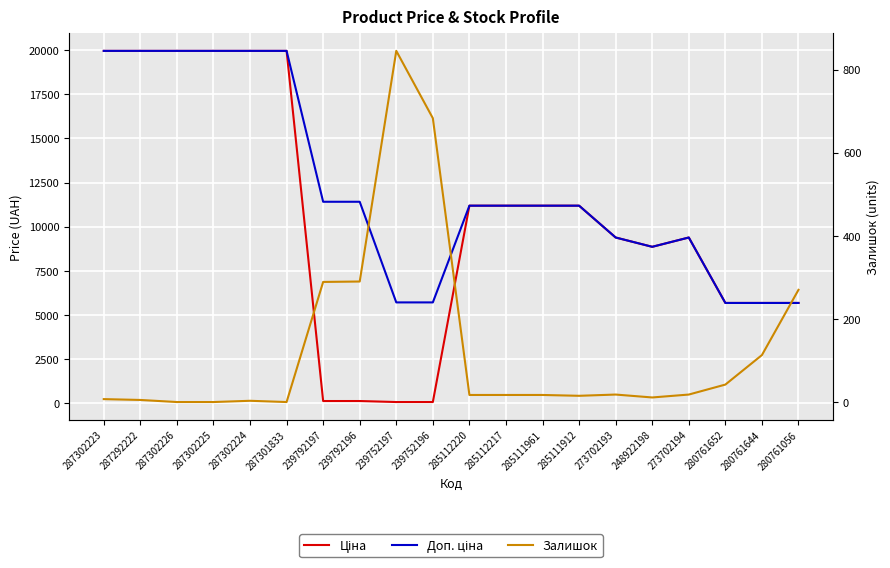

What is the difference between the Доп. ціна values at 287301833 and 285111912?

8776.0